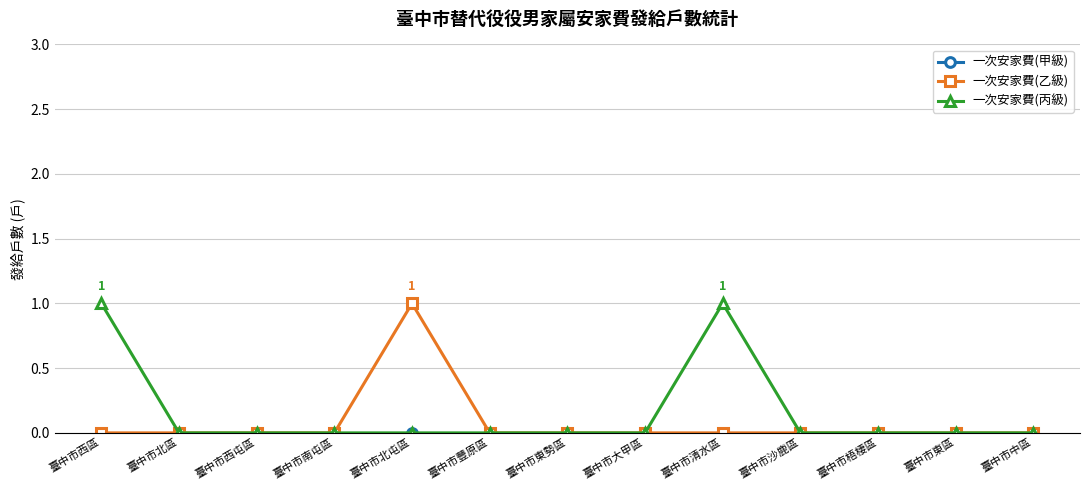

What is the label of the 13th point from the left?

臺中市中區